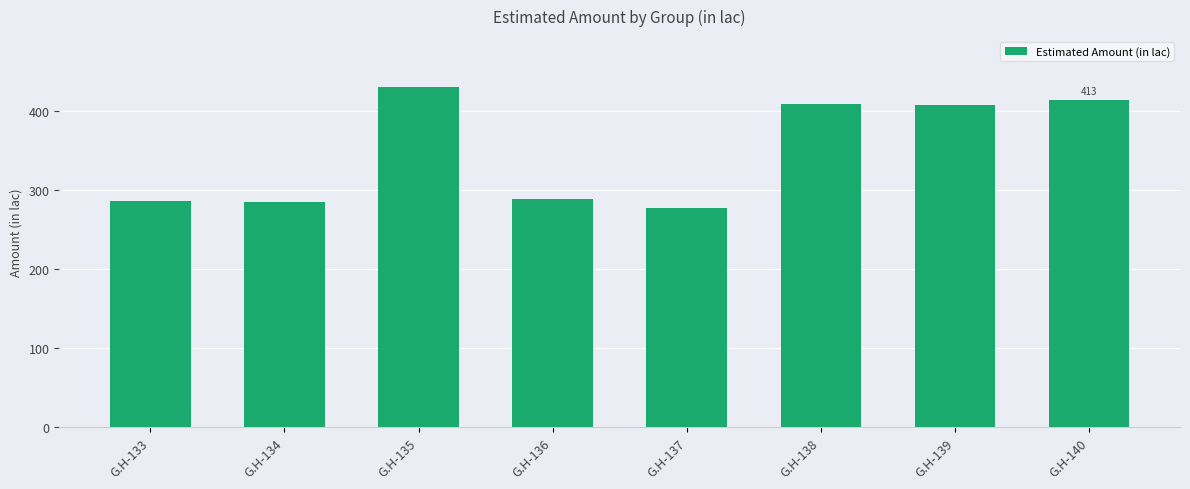

What is the difference between the values at G.H-134 and G.H-133?

0.8